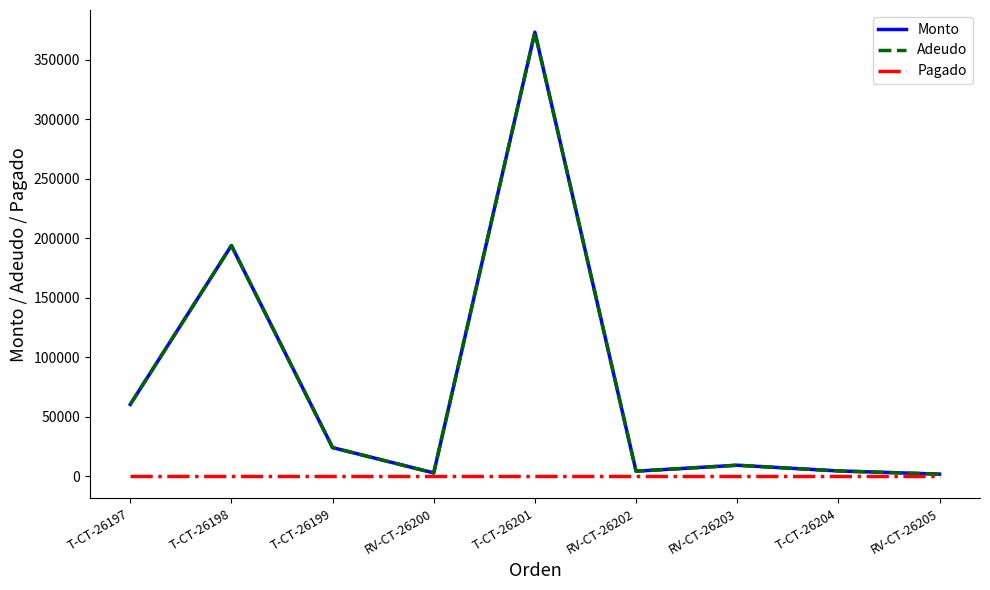

How many lines are shown in the chart?

3